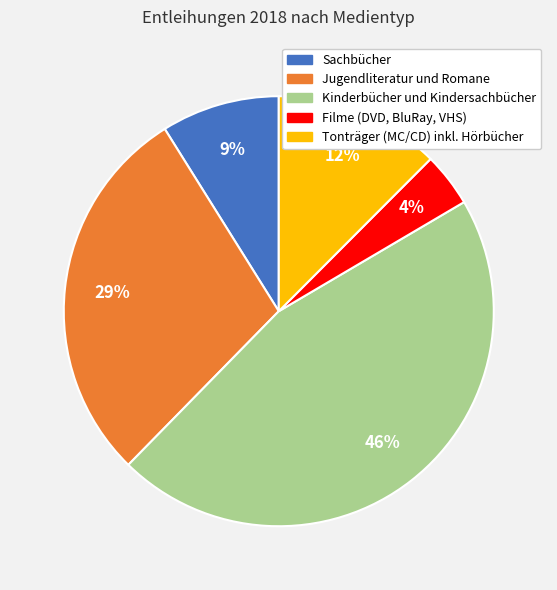

True or false: Jugendliteratur und Romane accounts for 29% of the total.

True